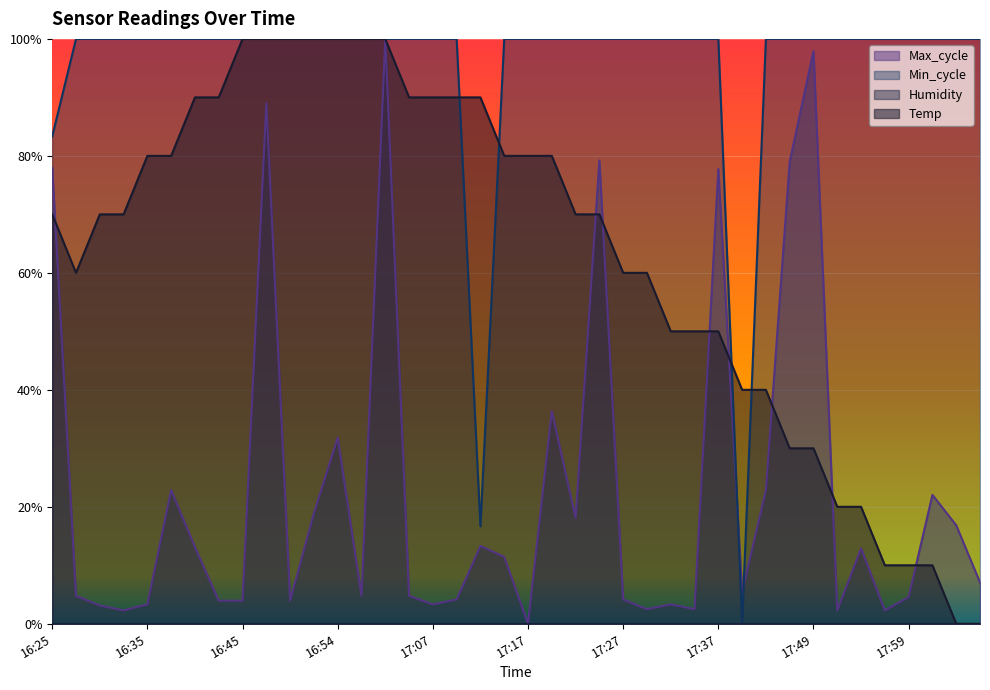

The value of Min_cycle at 18:04 is 1.6. True or false?

False